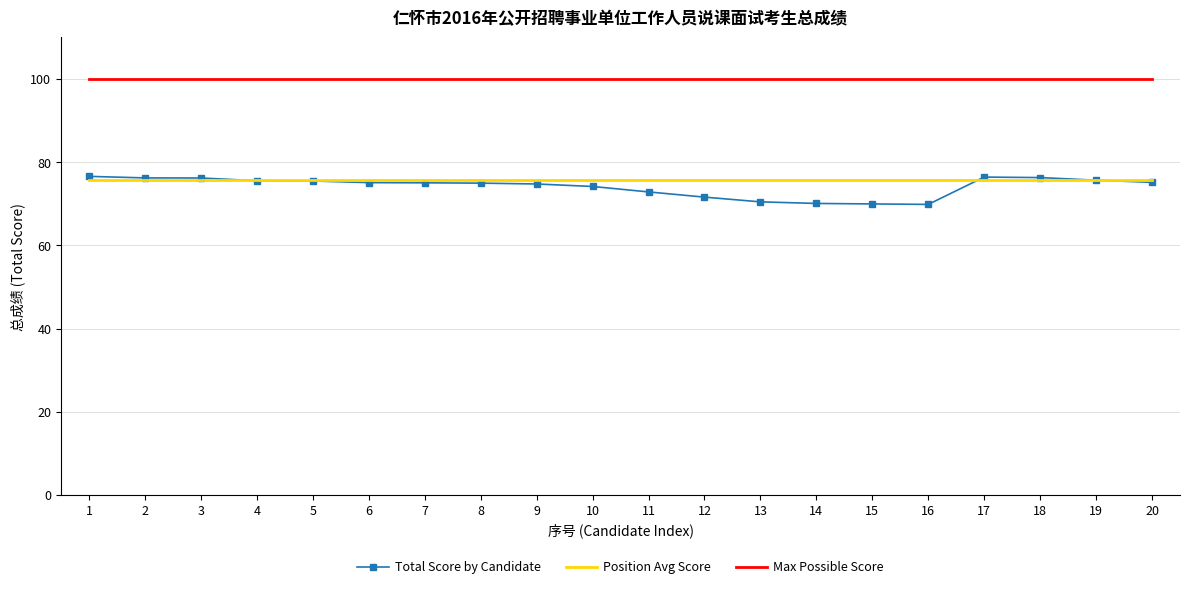

True or false: Max Possible Score and Total Score by Candidate intersect in this chart.

False